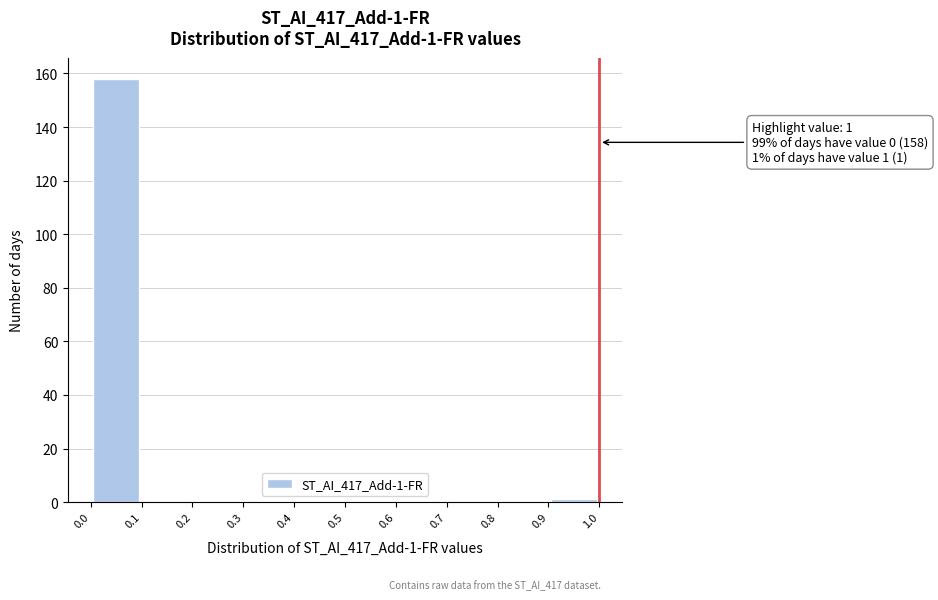

Over which range of the x-axis is the bar tallest?

0.0 to 0.1